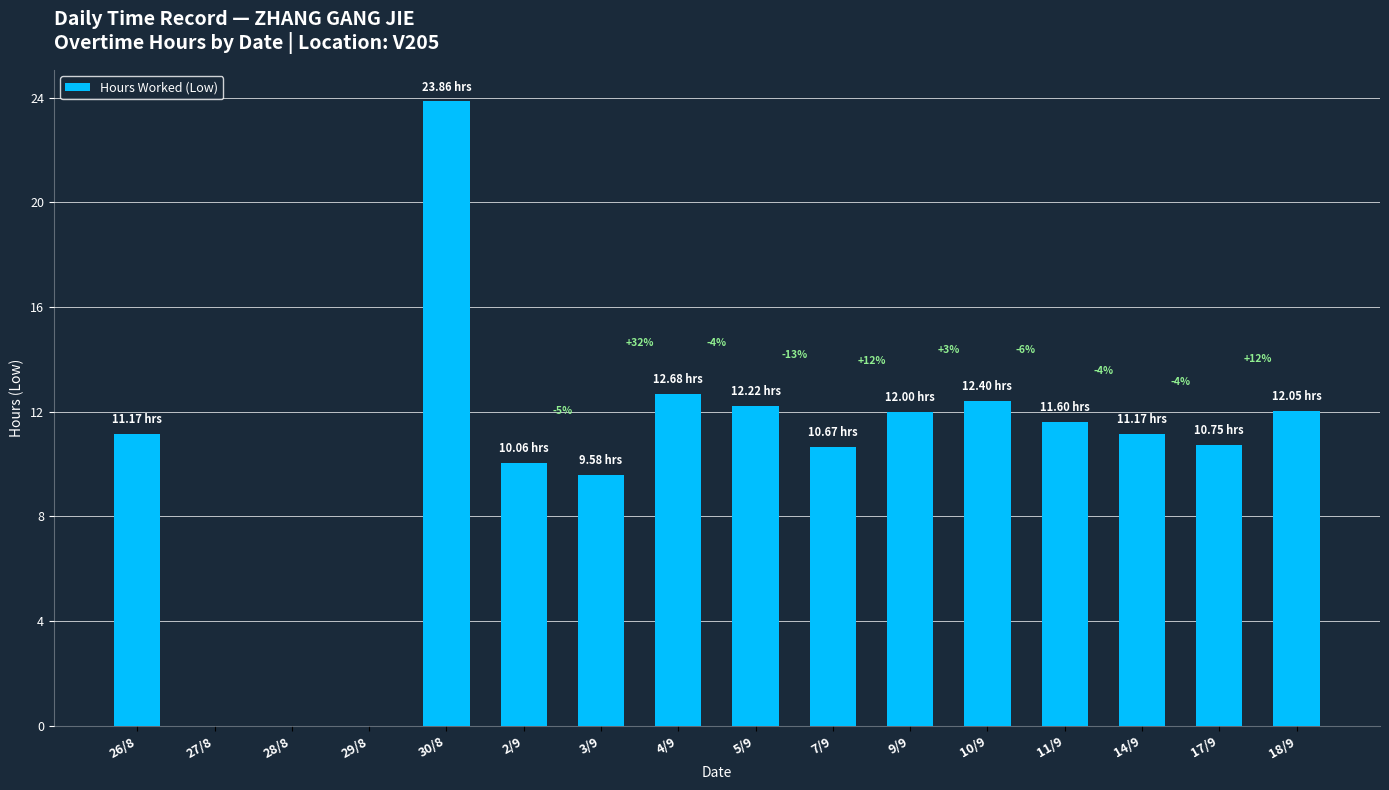

What is the maximum value shown in the chart?

23.9